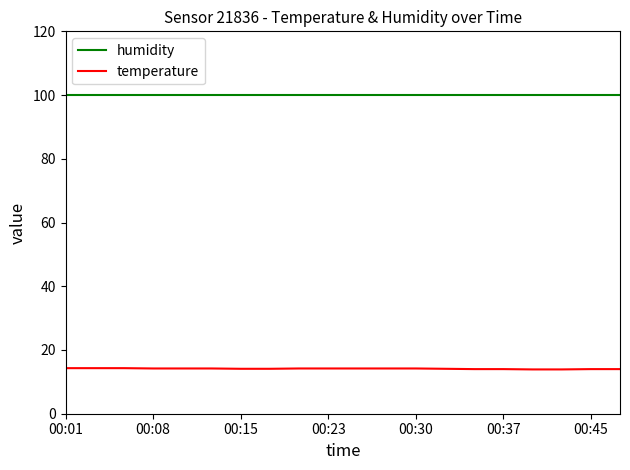

List the series in order of their overall mean, lowest first.

temperature, humidity